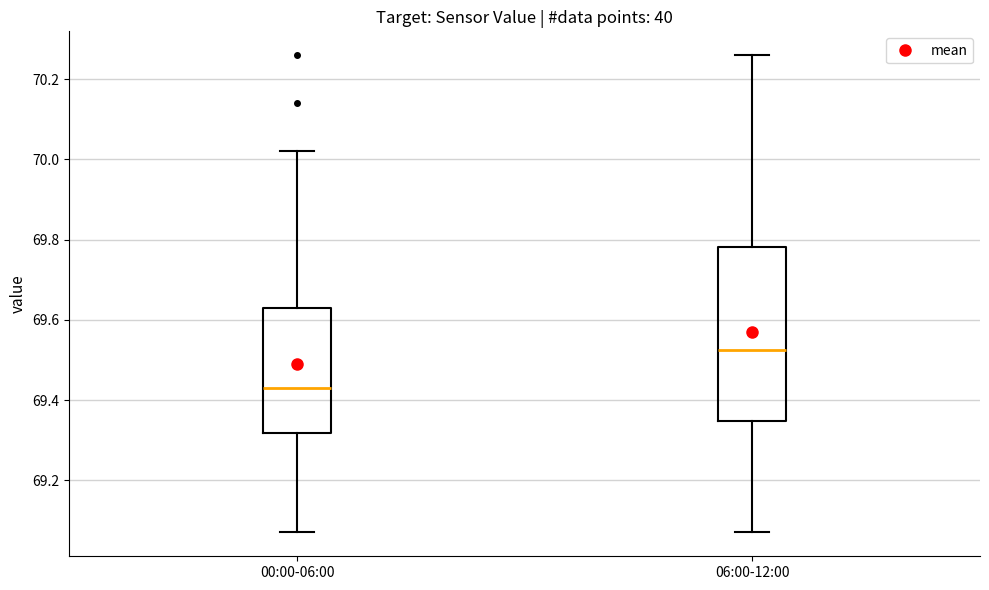

Which box is the tallest, from its lower edge to its upper edge?

06:00-12:00